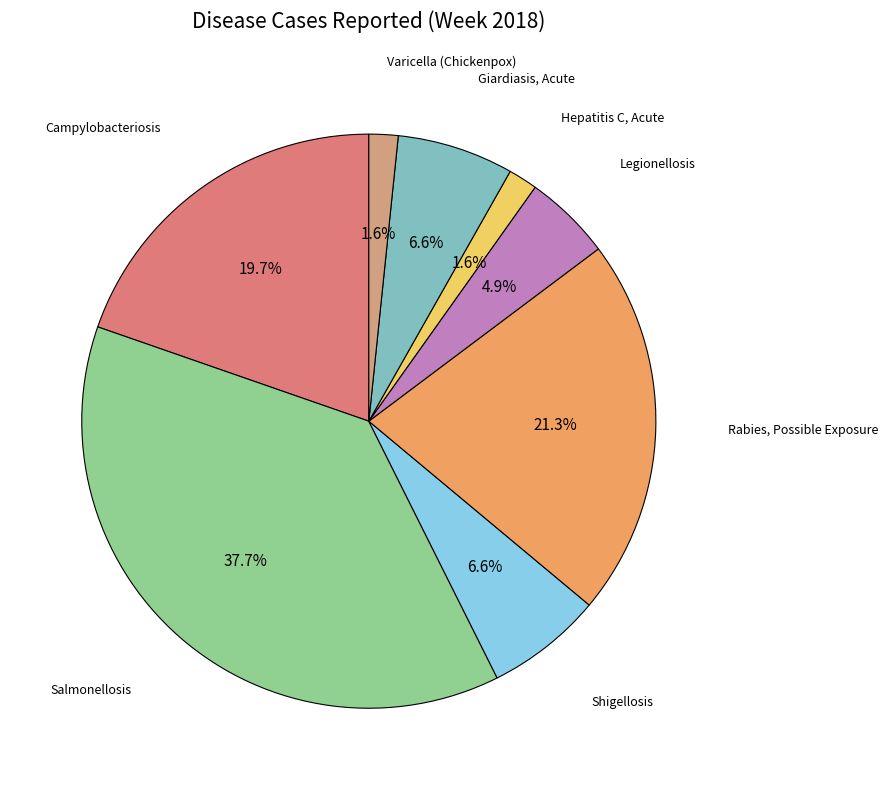

Is there any slice that represents more than half of the pie?

No